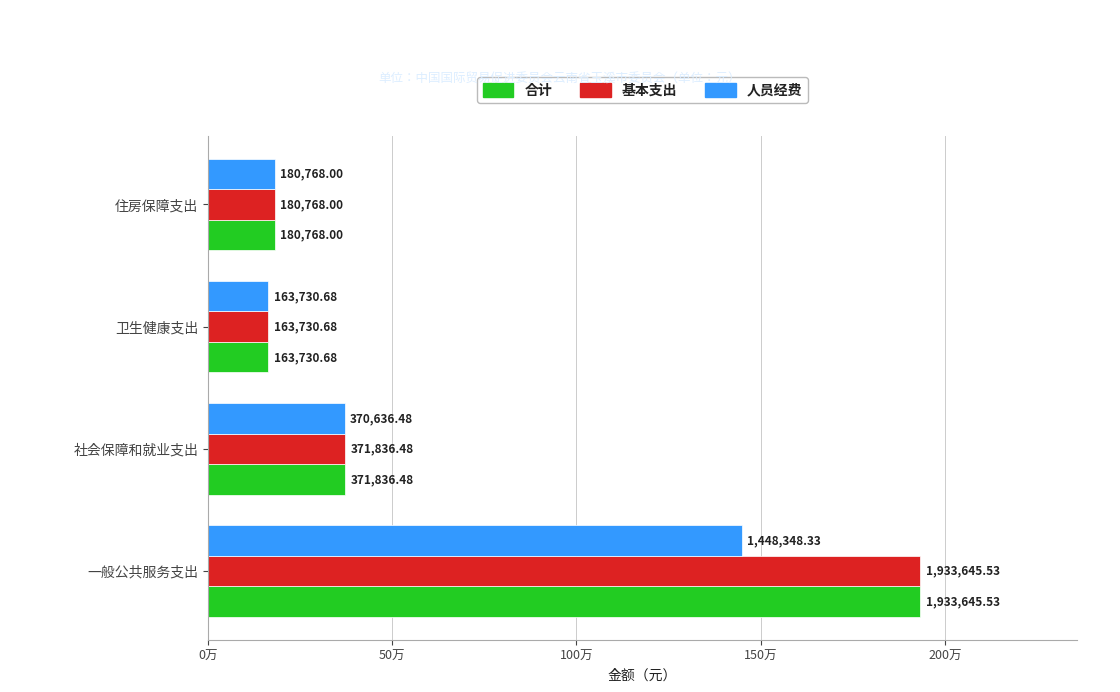

What are all the series names shown in the legend?

合计, 基本支出, 人员经费